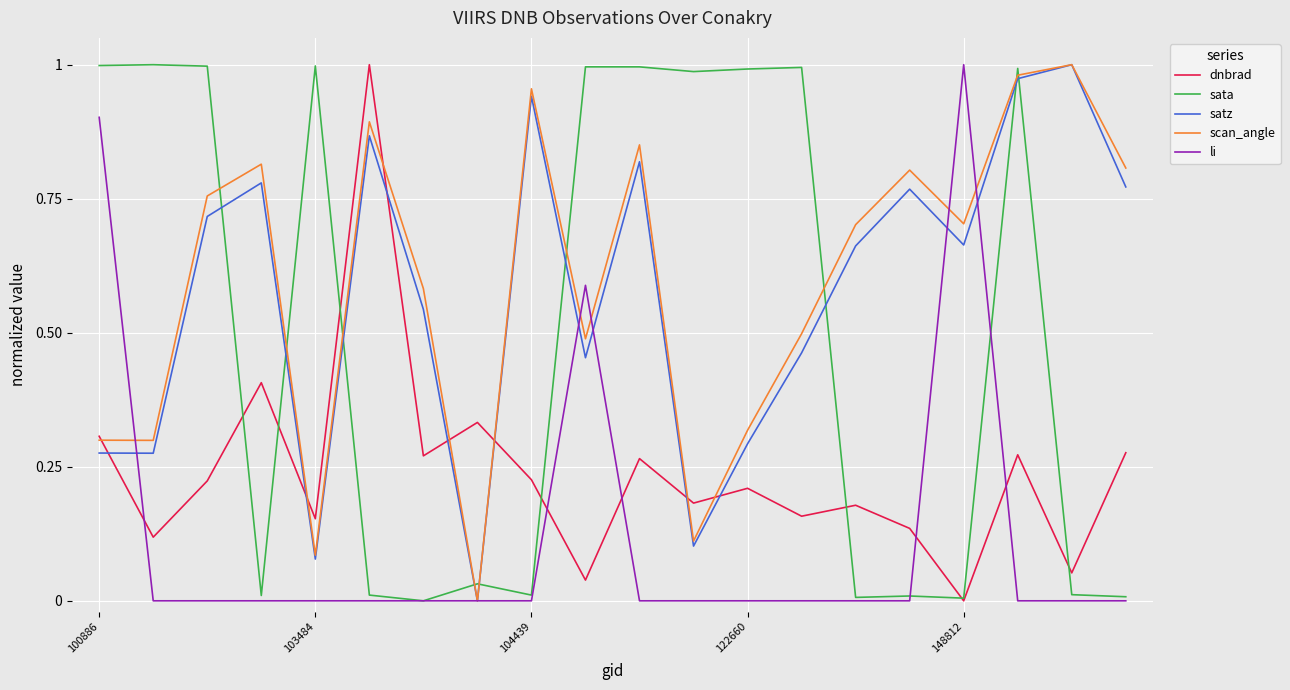

True or false: sata and scan_angle cross at least once.

True